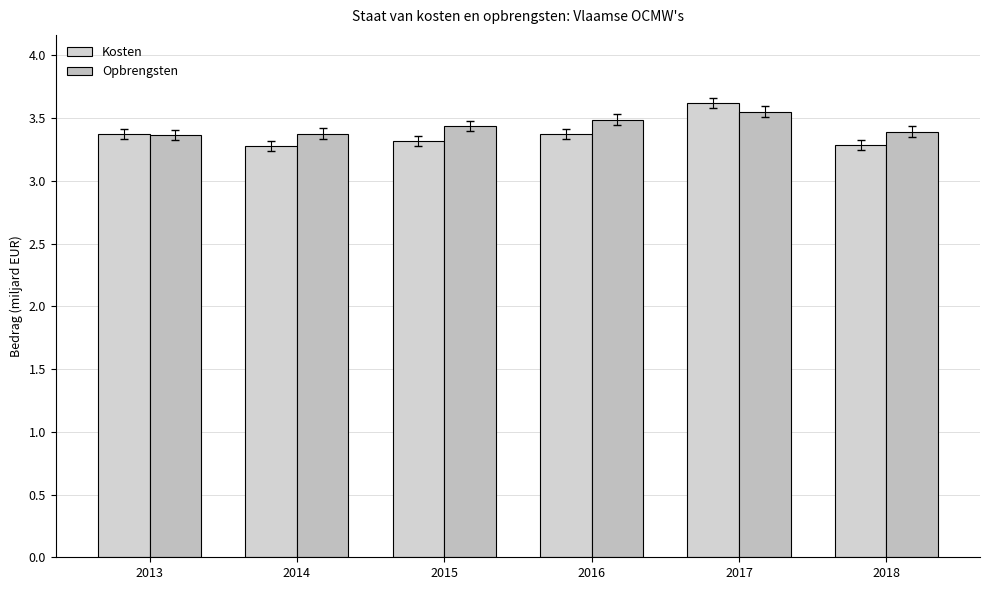

What is the total value across all series at 2018?

6.7